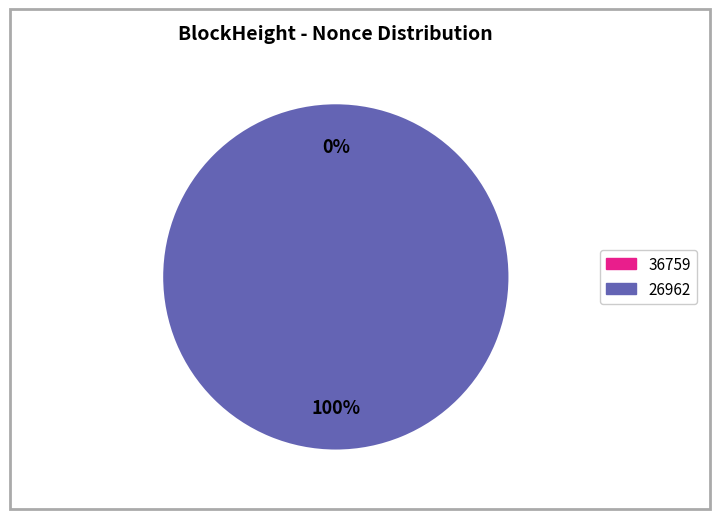

How many segments does this pie chart have?

2